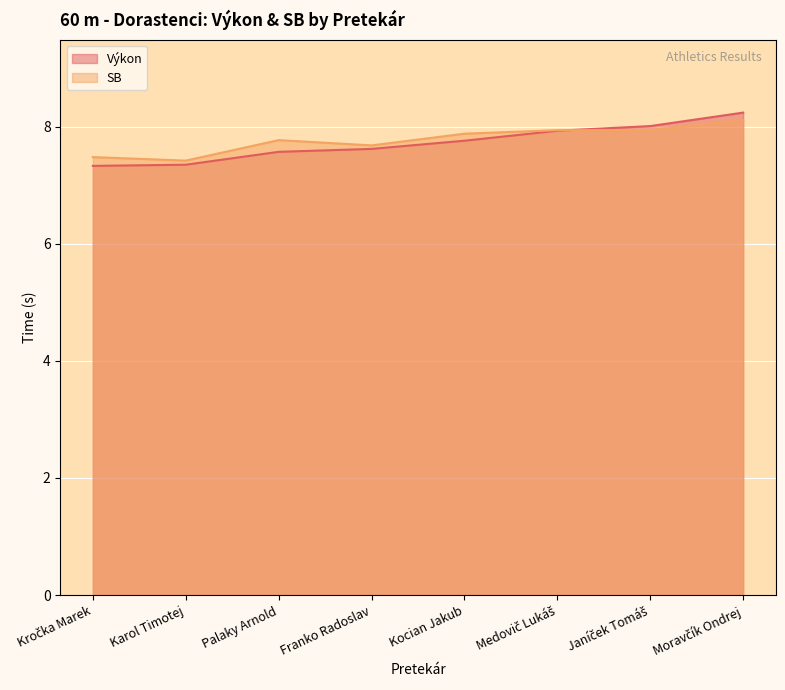

Reading right to left, extract all data points from this chart.

Výkon: 8.2	8.0	7.9	7.8	7.6	7.6	7.3	7.3
SB: 8.1	7.9	7.9	7.9	7.7	7.8	7.4	7.5